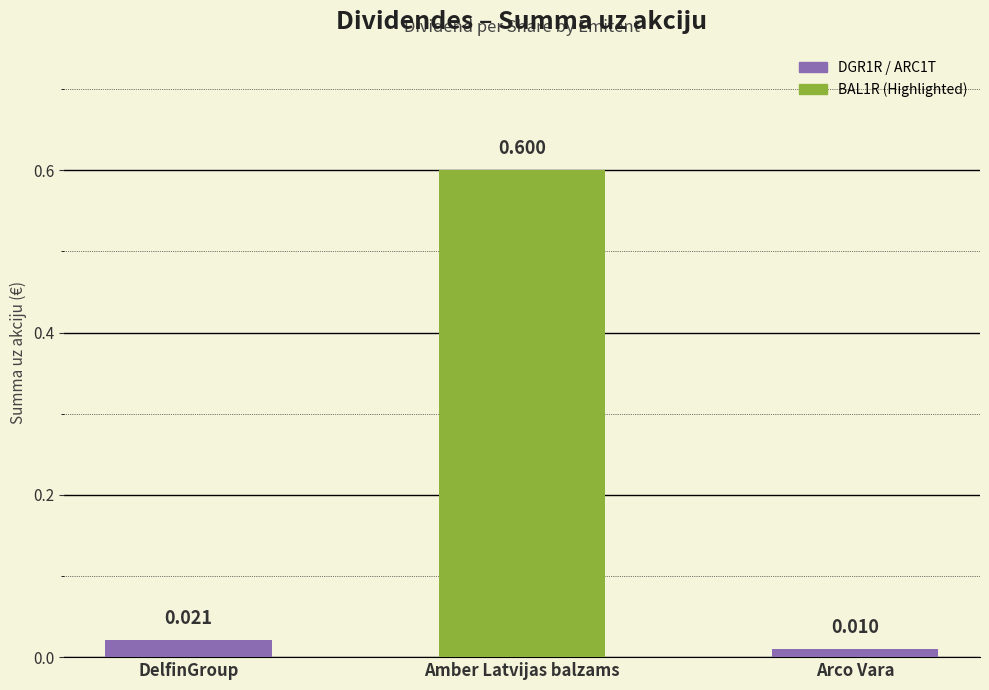

What is the label of the 3rd bar from the right?

DelfinGroup